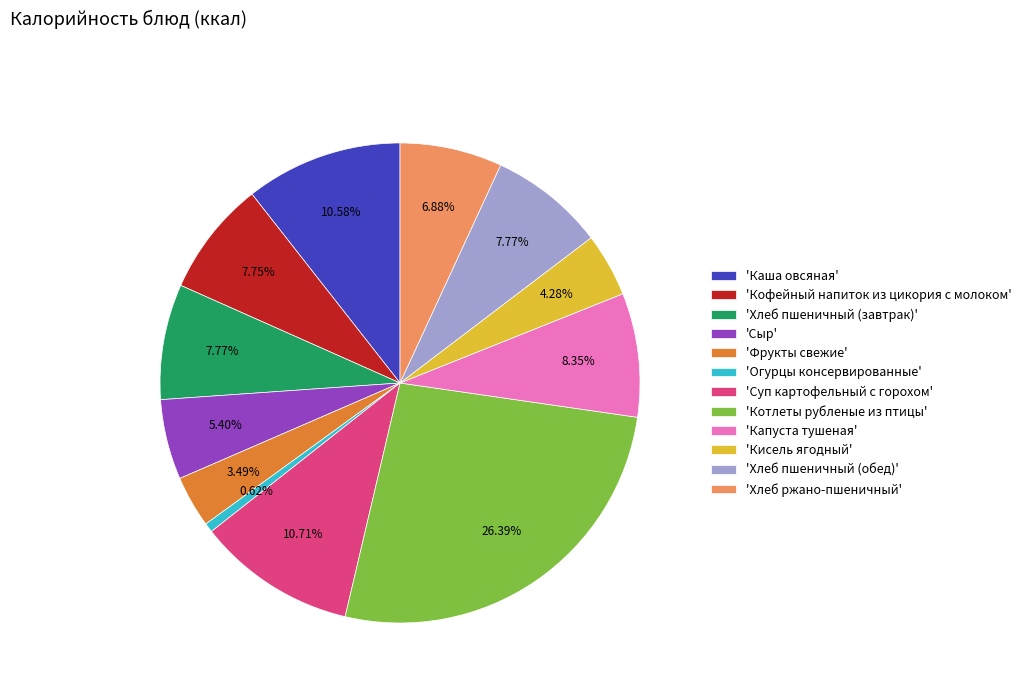

What is the ratio of the value at 'Котлеты рубленые из птицы' to the value at 'Кофейный напиток из цикория с молоком'?

3.4